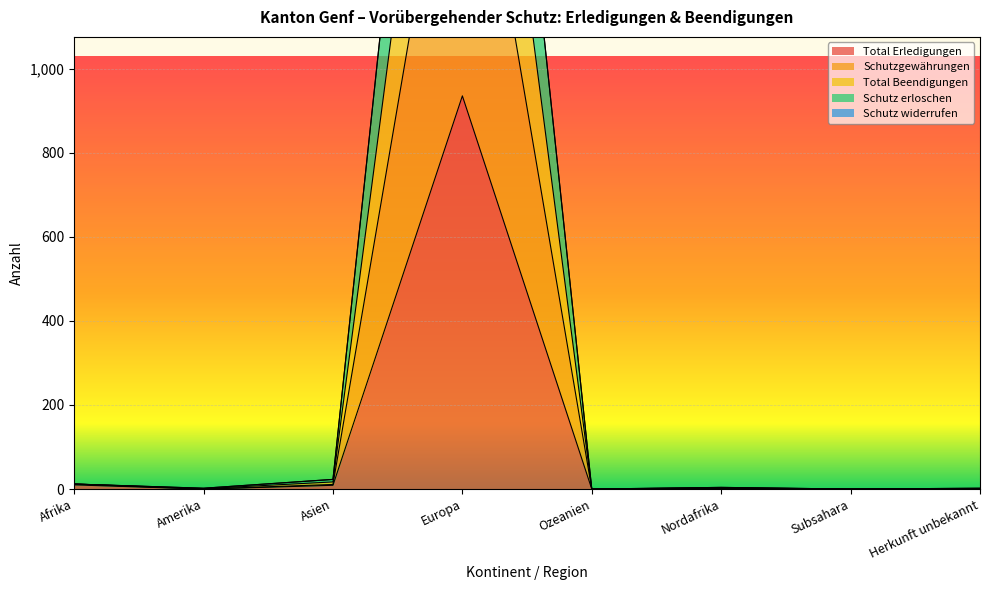

Rank the series at Ozeanien from lowest to highest value.

Total Erledigungen, Schutzgewährungen, Total Beendigungen, Schutz erloschen, Schutz widerrufen